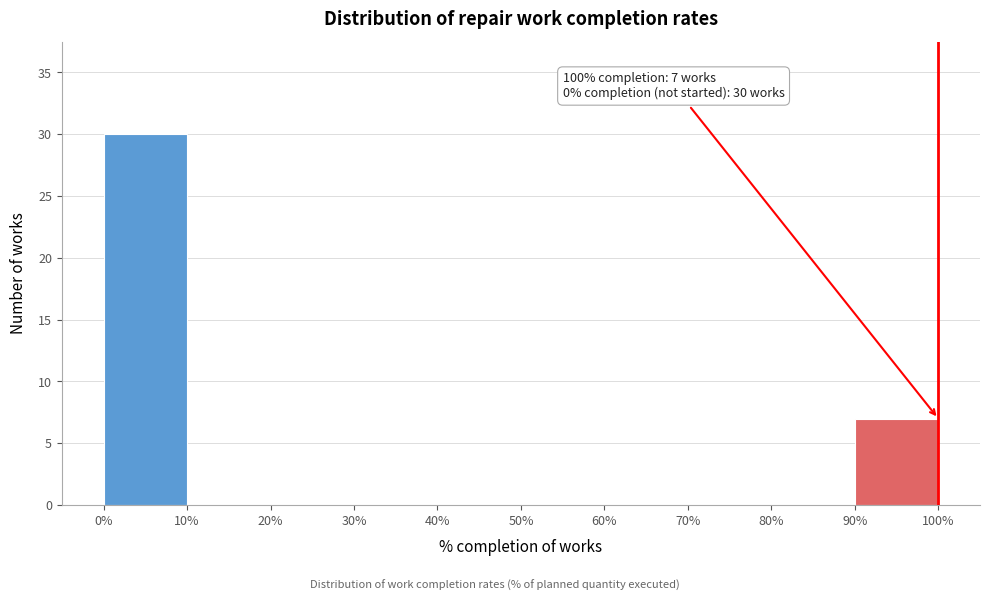

Over which range of the x-axis is the bar tallest?

0% to 10%